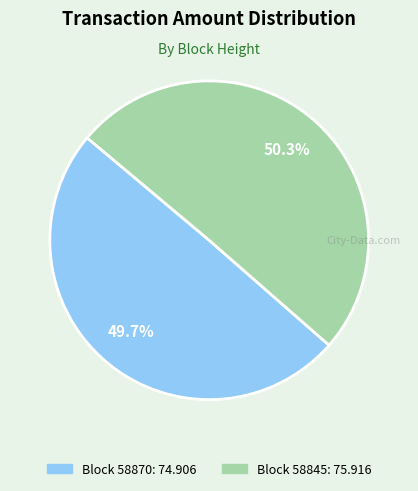

Is there any slice that represents more than half of the pie?

Yes